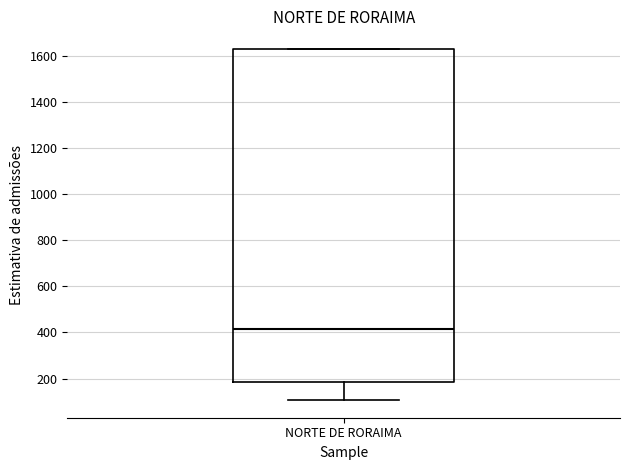

Read this box plot against the y-axis: the position of the median line, the range covered by the box, and the ends of both whiskers. The values are not printed on the chart, so give them approximately, as read against the axis.

median 420, box 180 to 1640, whiskers 100 to 1640